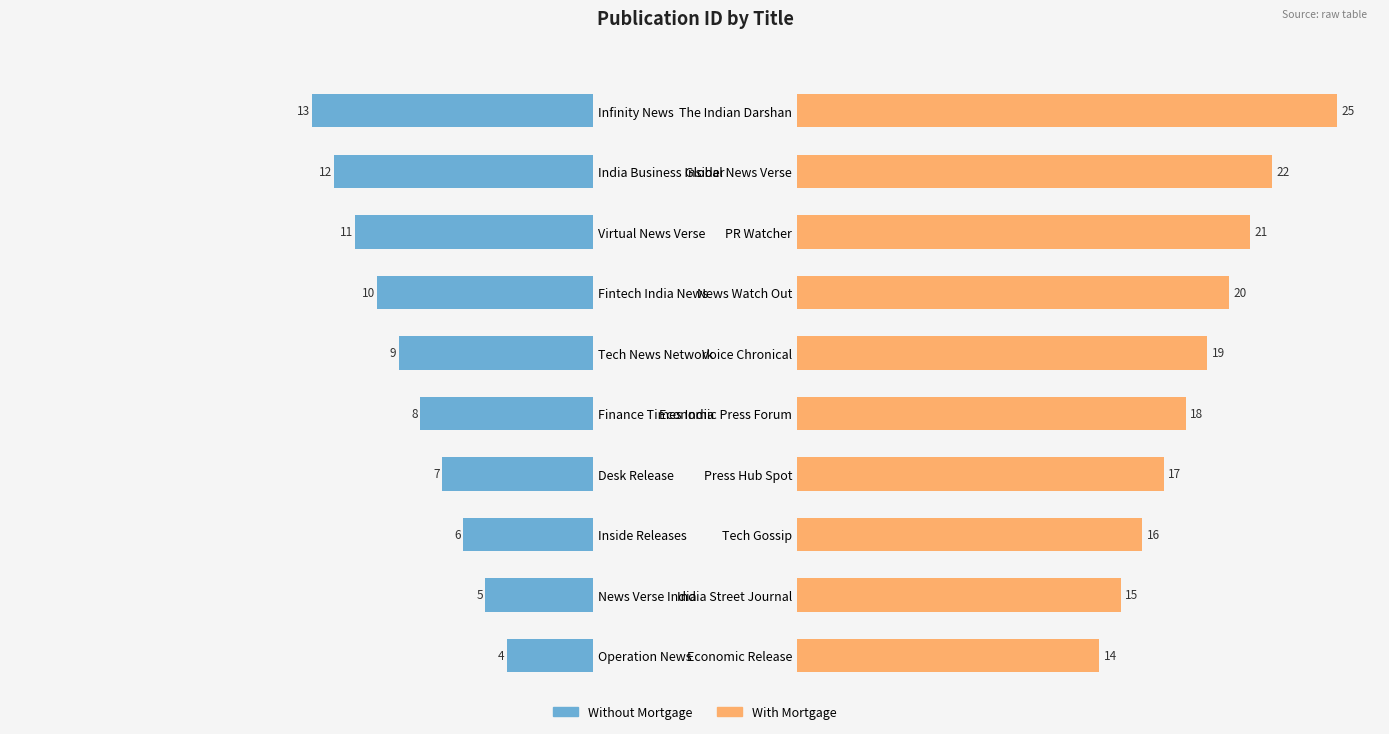

Between 5 and 8, which series saw the biggest shift?

Without Mortgage